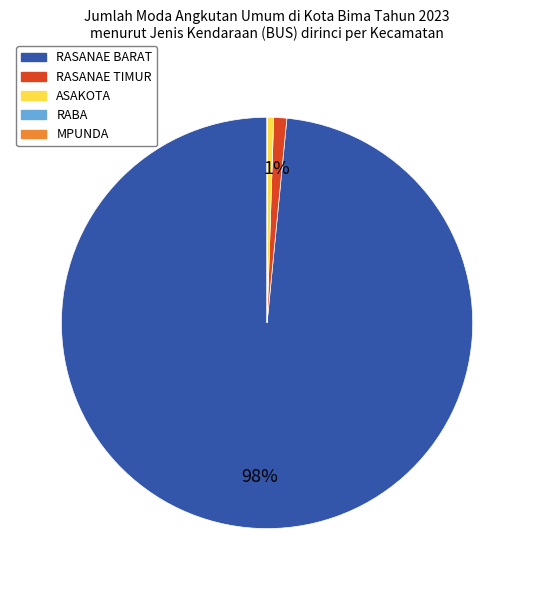

Which category accounts for the majority?

RASANAE BARAT